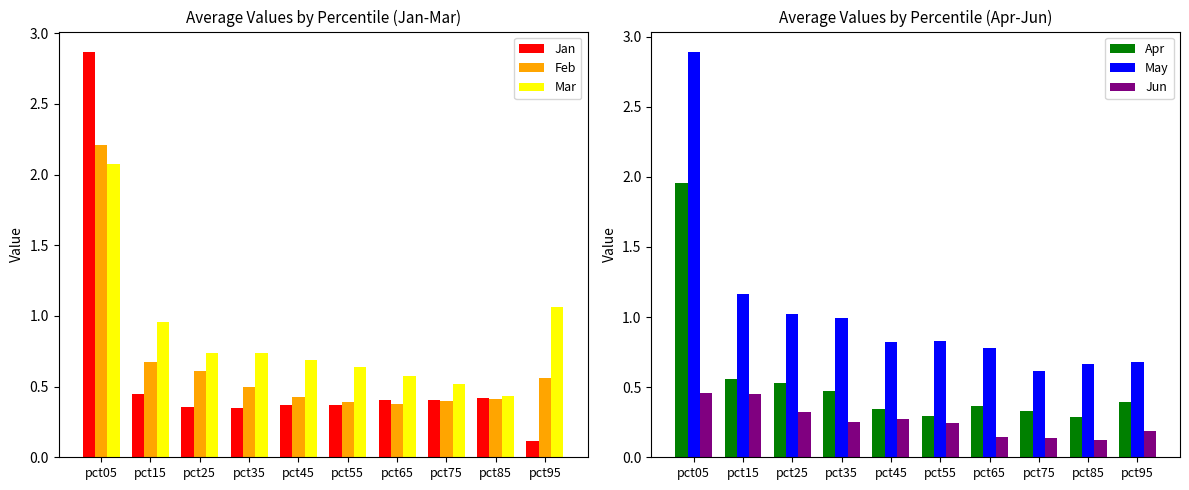

Rank the series by their maximum value, from highest to lowest.

May, Jan, Feb, Mar, Apr, Jun